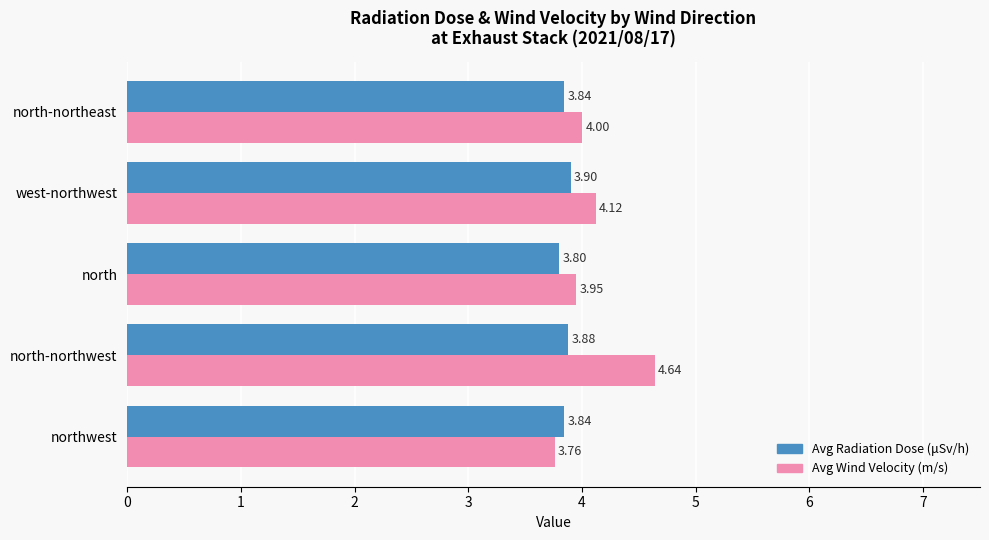

Which series has the widest spread of values?

Avg Wind Velocity (m/s)